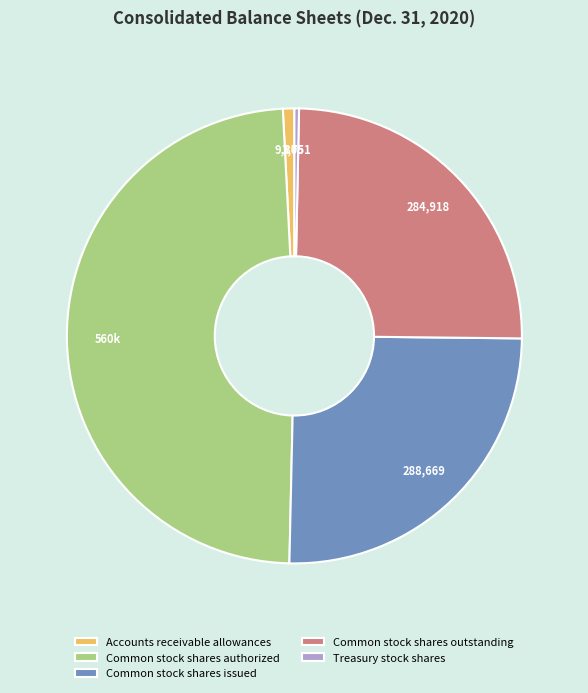

Is there a majority slice in this chart?

No